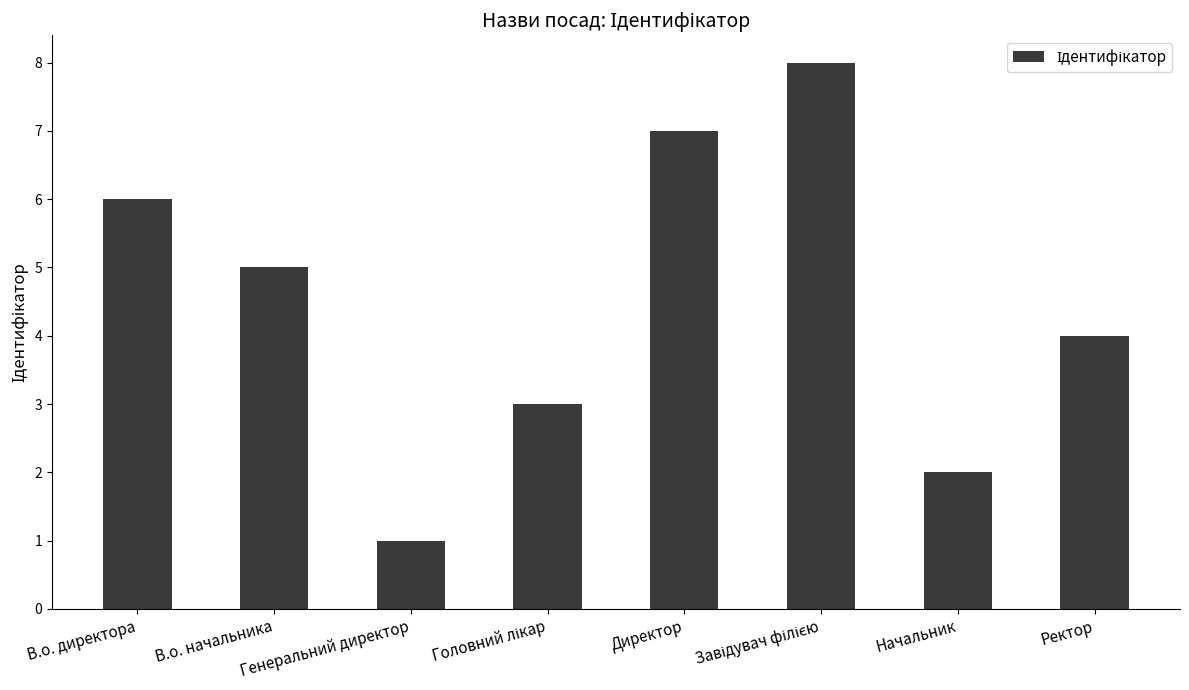

Is it true that the value at Ректор is 4?

True